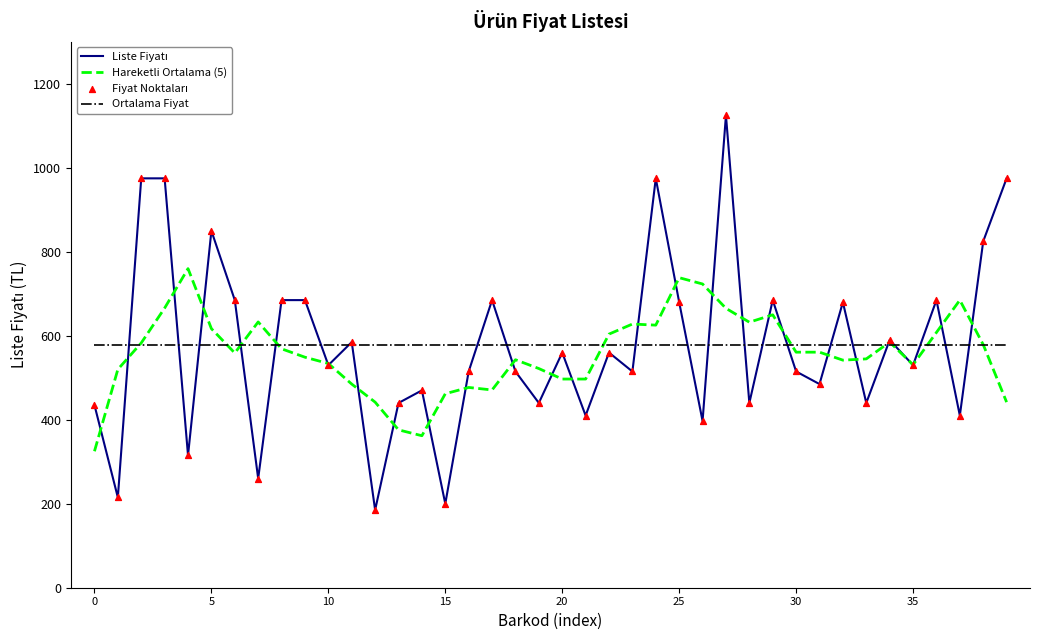

What is the minimum value for Hareketli Ortalama (5)?

325.0